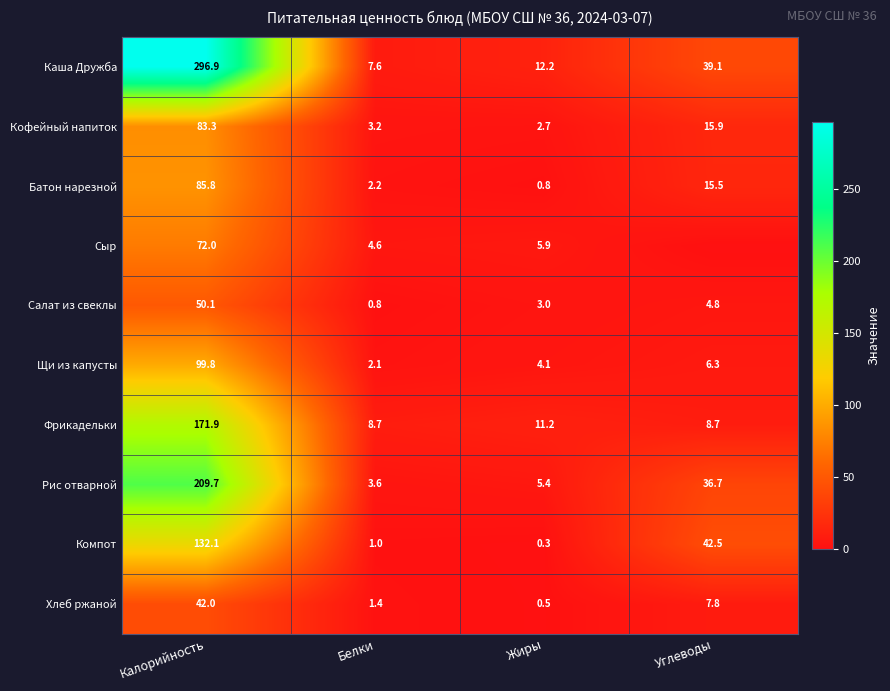

Which category has the highest value in the Хлеб ржаной series?

Калорийность